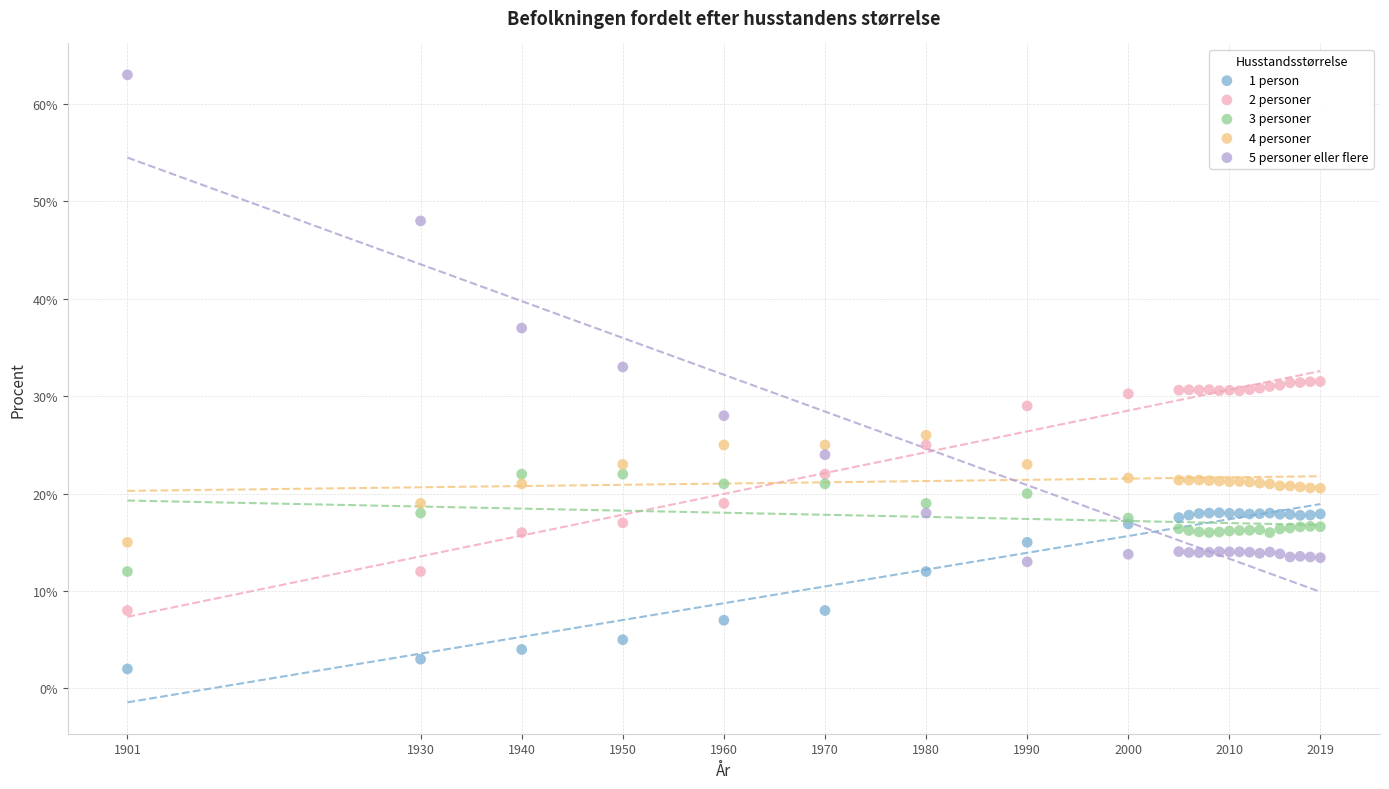

What are all the series names shown in the legend?

1 person, 2 personer, 3 personer, 4 personer, 5 personer eller flere